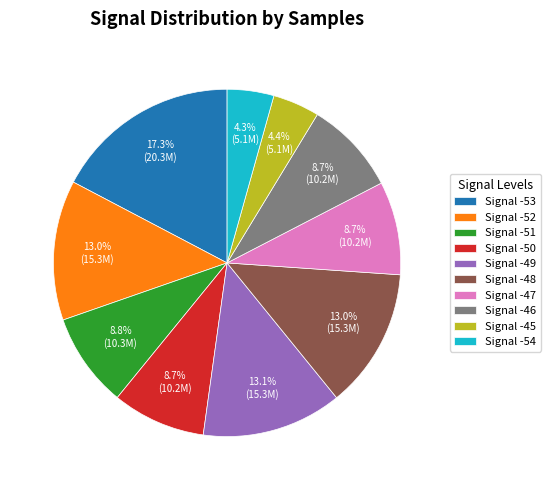

To the nearest percent, what is the average slice percentage?

10%